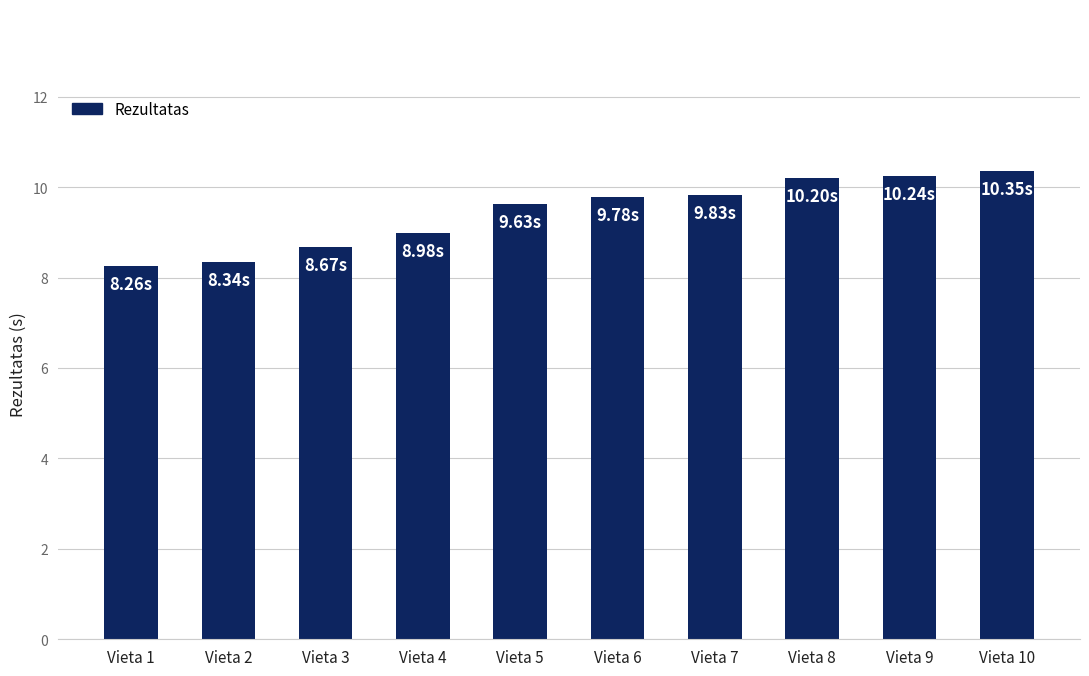

What is the difference between the values at Vieta 1 and Vieta 4?

0.7